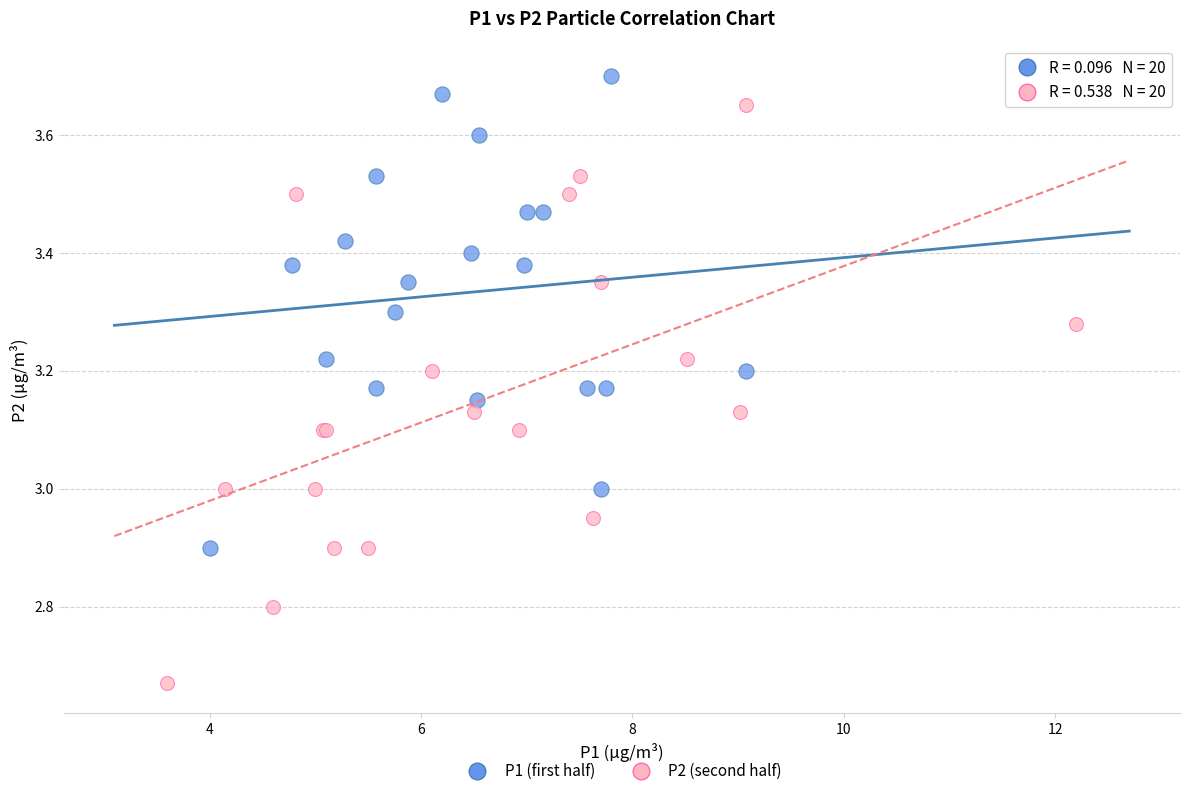

Which series reaches the minimum Y coordinate?

P2 (second half)